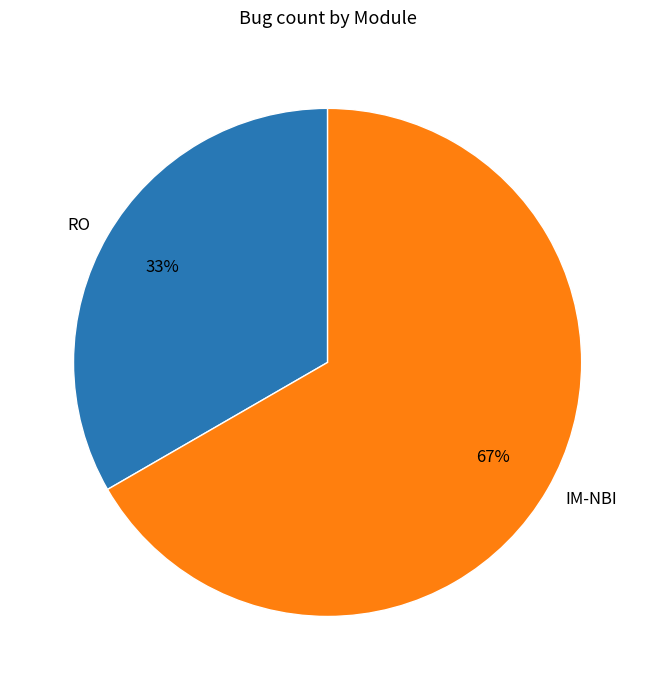

The RO slice represents 26% of the pie. True or false?

False